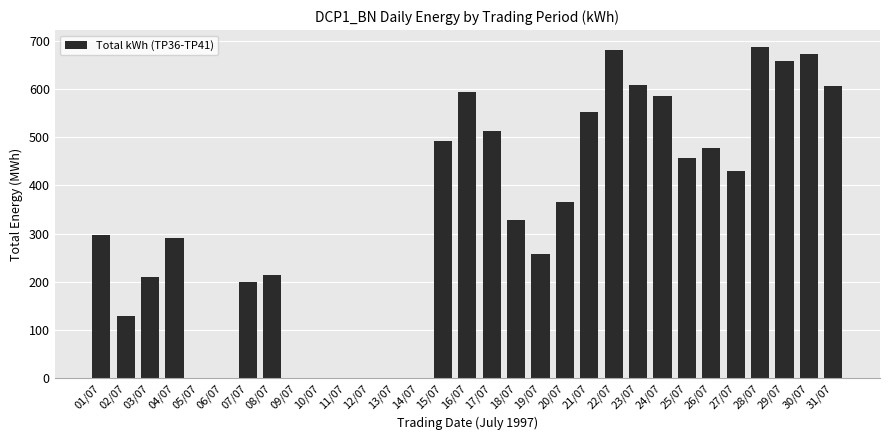

How many series are shown in this chart?

1